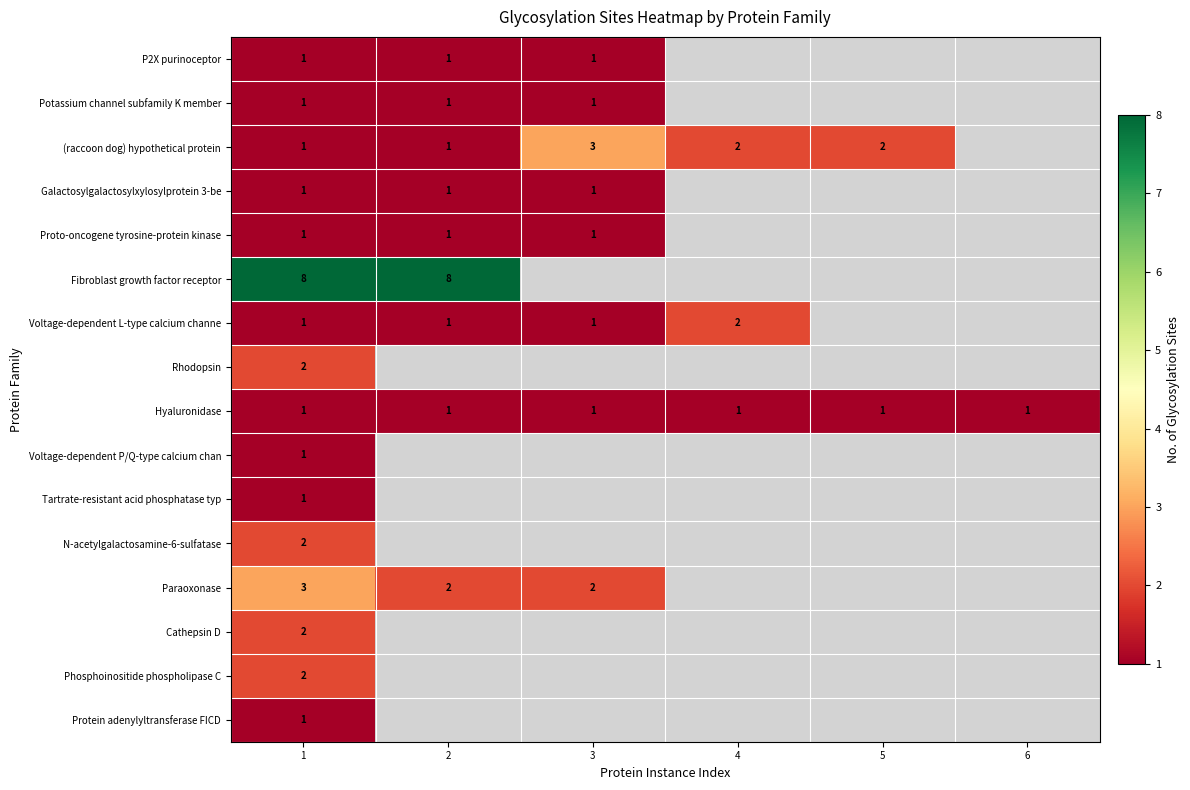

What is the spread (max minus min) of values at 1?

7